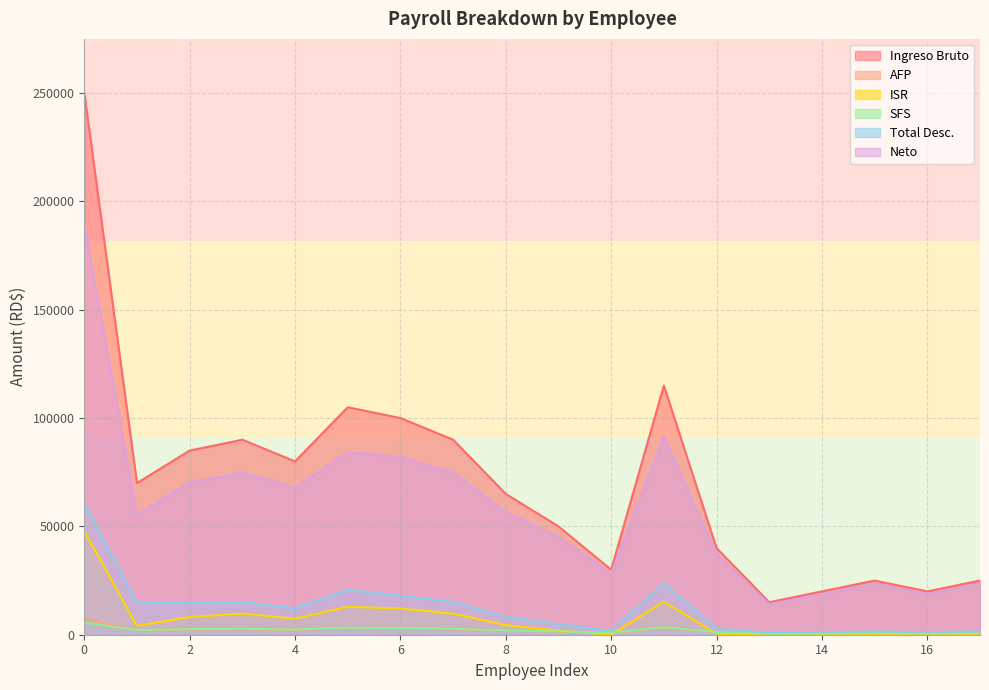

Reading left to right, what are all the values shown in this chart?

Ingreso Bruto: 250000.0	70000.0	85000.0	90000.0	80000.0	105000.0	100000.0	90000.0	65000.0	50000.0	30000.0	115000.0	40000.0	15000.0	20000.0	25000.0	20000.0	25000.0
AFP: 7175.0	2009.0	2439.5	2583.0	2296.0	3013.5	2870.0	2583.0	1865.5	1435.0	861.0	3300.5	1148.0	430.5	574.0	717.5	574.0	717.5
ISR: 47867.8	4106.5	8182.6	9753.1	7400.9	12887.1	12105.4	9753.1	4427.6	1854.0	0.0	15239.4	442.6	0.0	0.0	0.0	0.0	0.0
SFS: 5685.4	2128.0	2584.0	2736.0	2432.0	3192.0	3040.0	2736.0	1976.0	1520.0	912.0	3496.0	1216.0	456.0	608.0	760.0	608.0	760.0
Total Desc.: 60753.2	14578.3	14808.6	15097.1	12153.9	20695.1	18040.4	15097.1	8294.1	4834.0	1798.0	23638.3	2831.7	911.5	1207.0	1502.5	1207.0	1502.5
Neto: 189246.8	55421.7	70191.4	74902.9	67846.1	84304.9	81959.6	74902.9	56705.9	45166.0	28202.0	91361.7	37168.3	14088.5	18793.0	23497.5	18793.0	23497.5